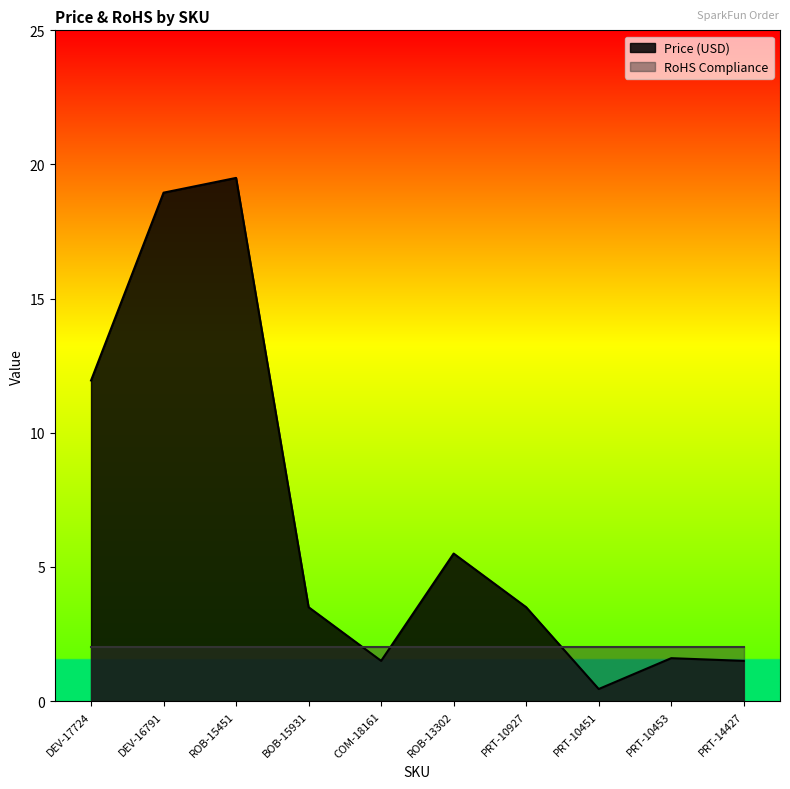

Reading right to left, transcribe all the data shown in this chart.

1.5	1.6	0.5	3.5	5.5	1.5	3.5	19.5	18.9	11.9